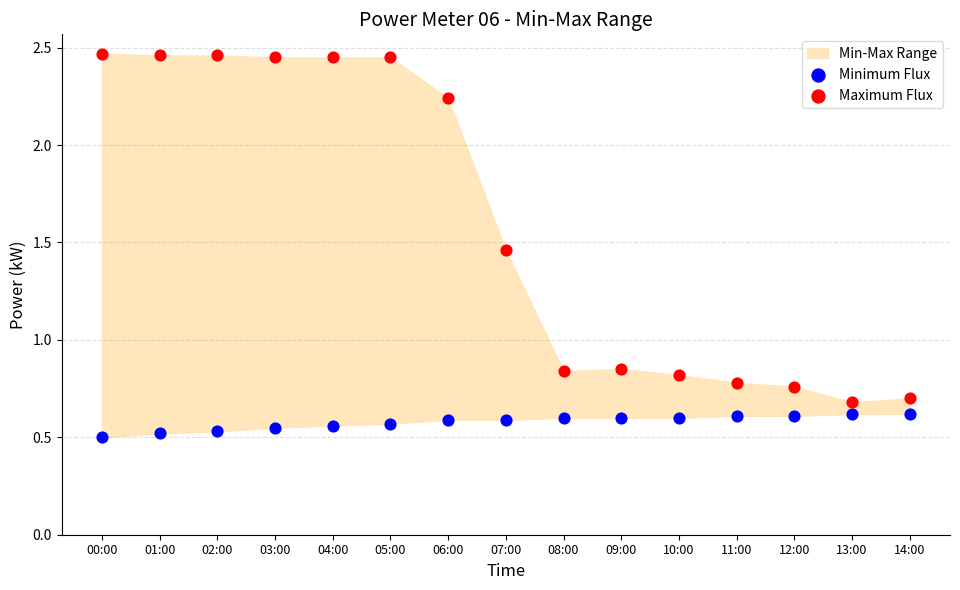

Which series has the largest Y range (max minus min)?

Maximum Flux